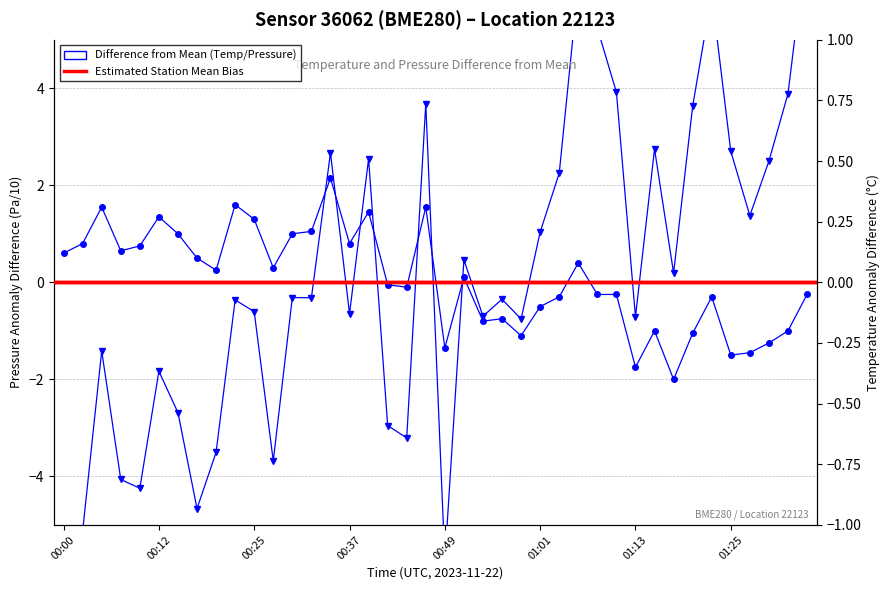

How many values in the pressure series are below 0?

22